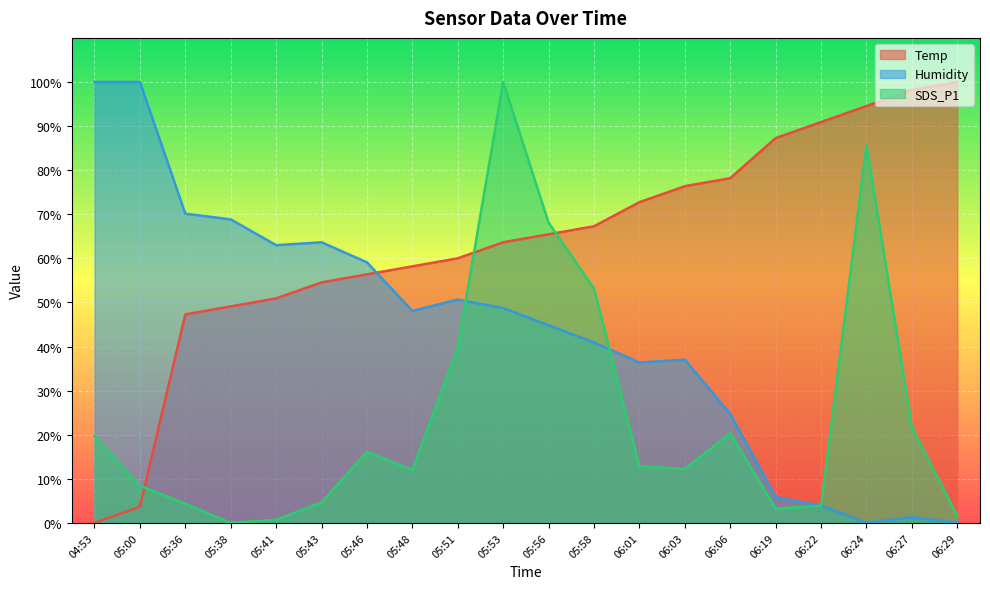

After their last crossing, which series has the higher values: Temp or Humidity?

Temp